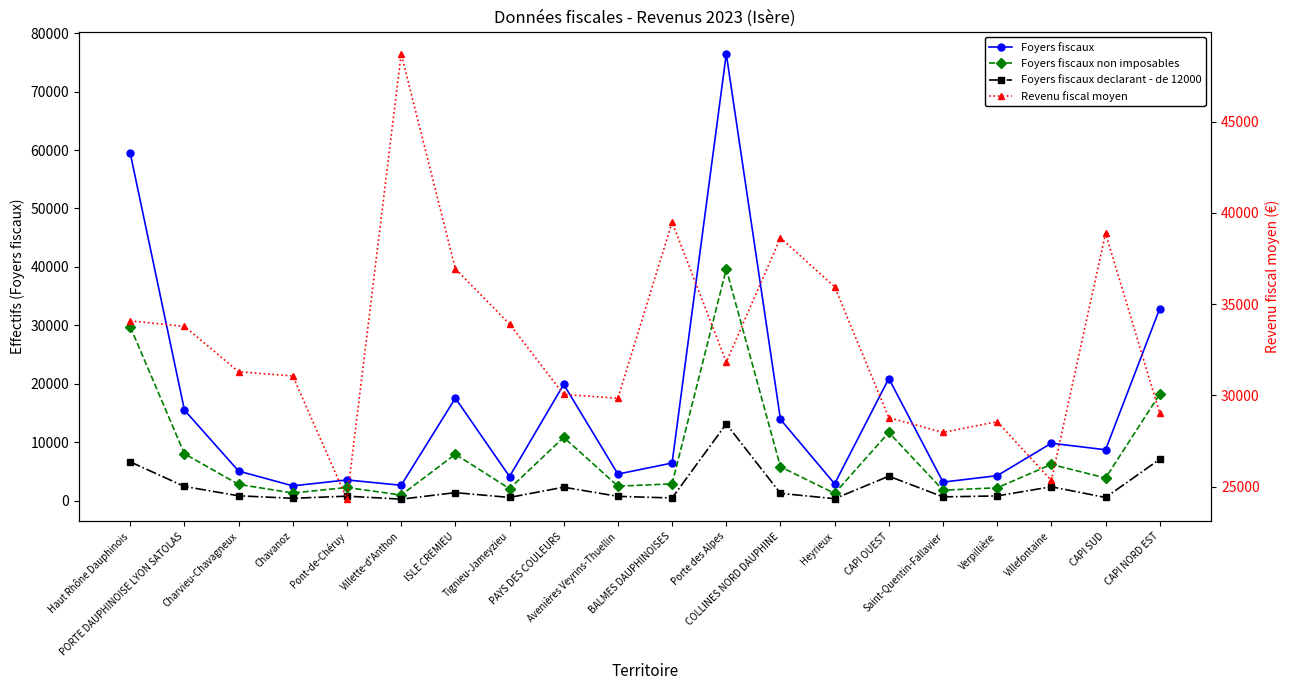

What is the label of the 15th point from the left?

CAPI OUEST